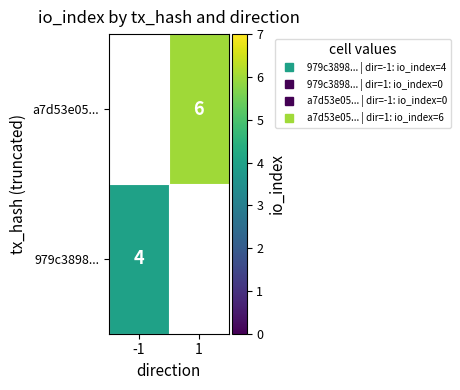

Which category has the highest value in the 979c3898... series?

-1